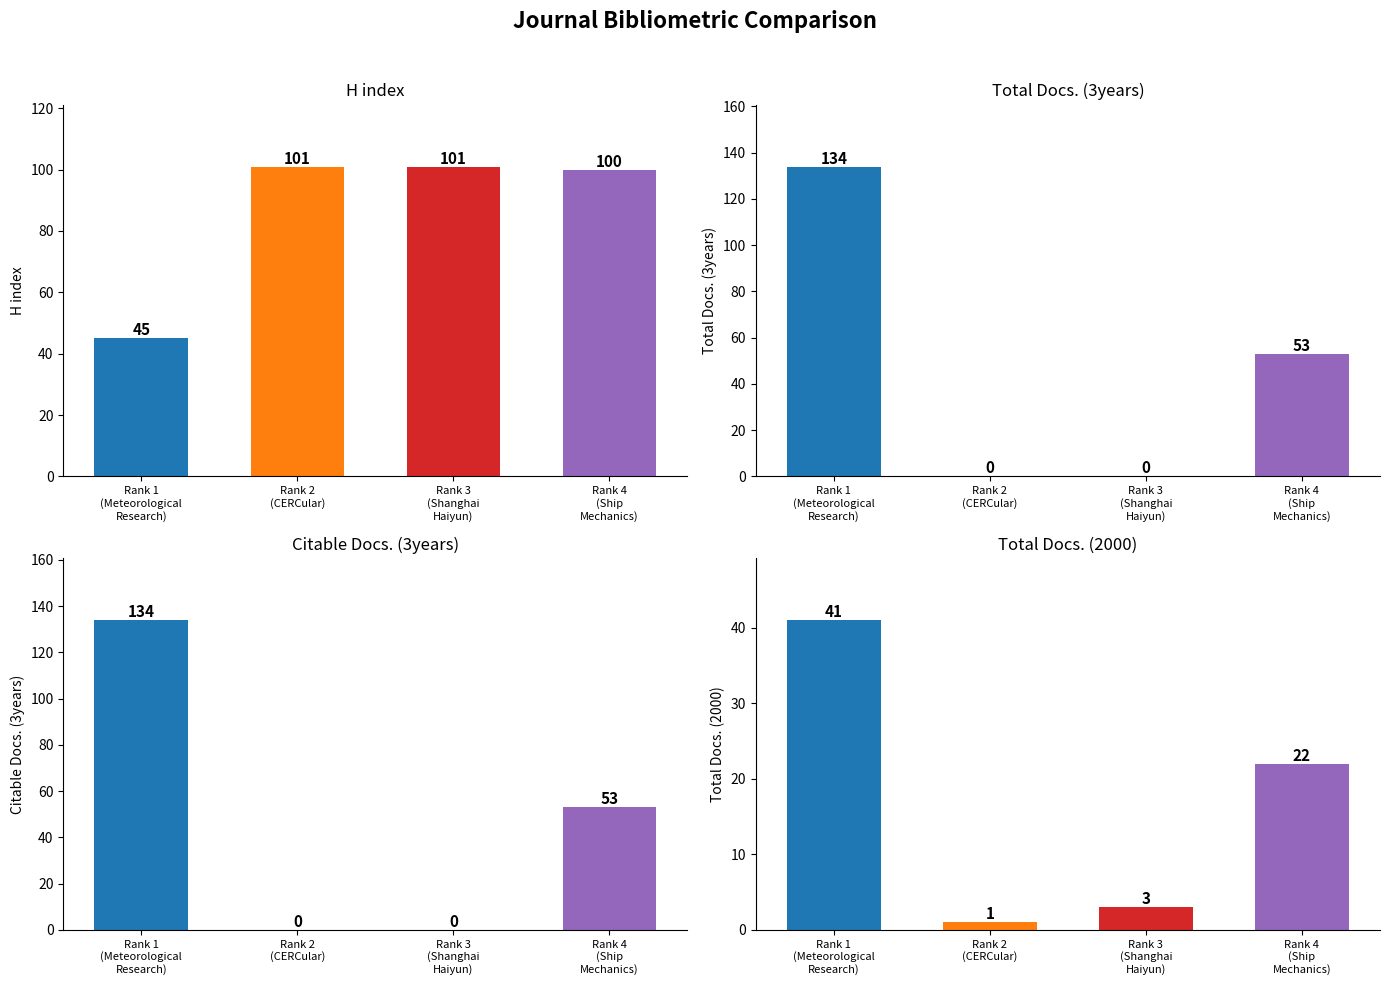

At which category does the chart reach its peak across all series?

Journal of Meteorological Research